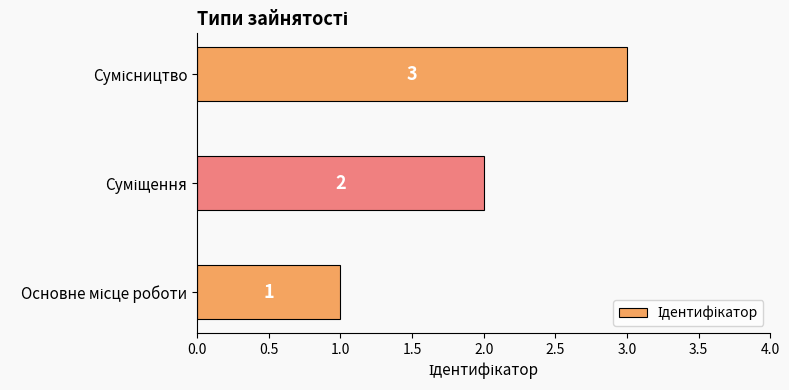

What is the difference between the maximum and minimum values?

2